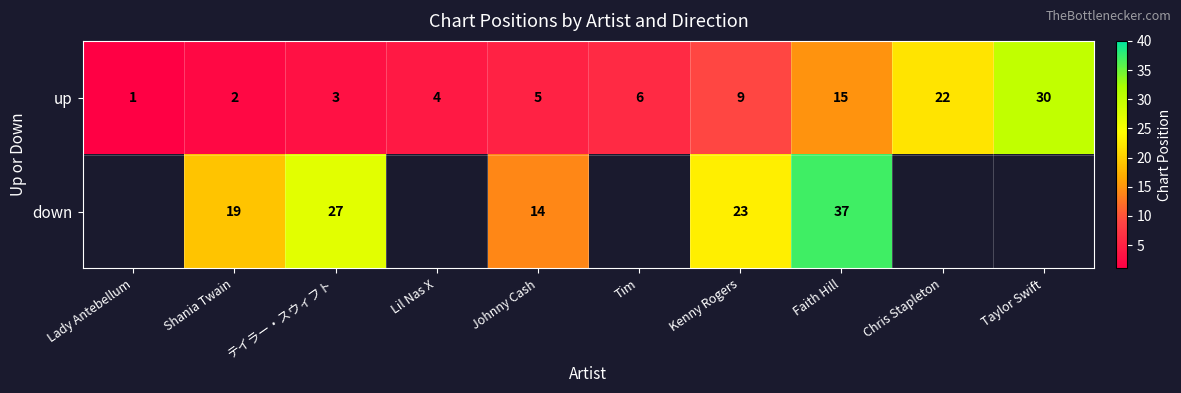

What value does the up series have at Taylor Swift, to the nearest 10?

30